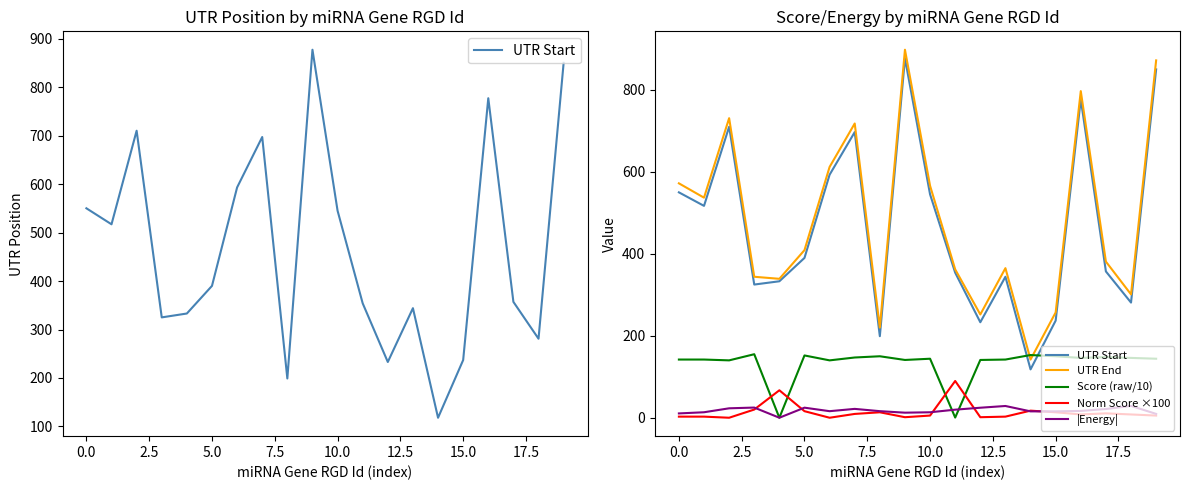

What are all the series names shown in the legend?

UTR Start, UTR End, Score (raw/10), Norm Score ×100, |Energy|